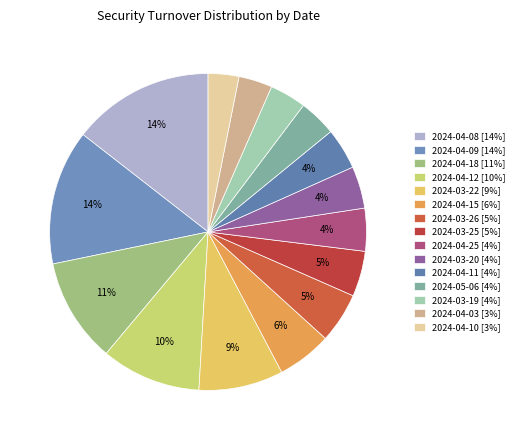

To the nearest percent, what portion does 2024-03-19 represent?

4%